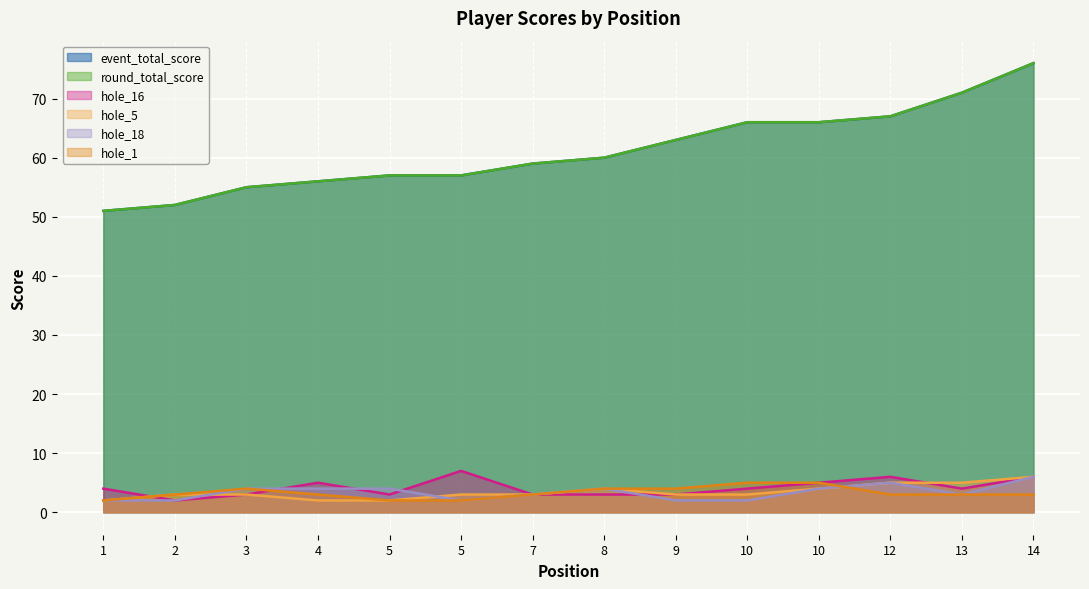

True or false: hole_16 has a value of 1 at 9.

False